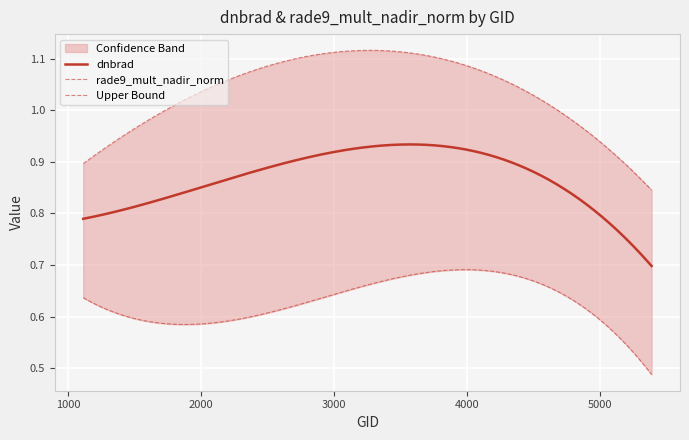

The dnbrad series shows 0.8 at 3185. True or false?

False